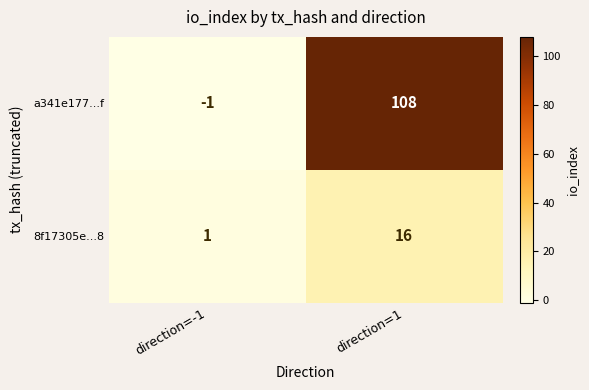

What is the difference between the highest and lowest values at direction=1?

92